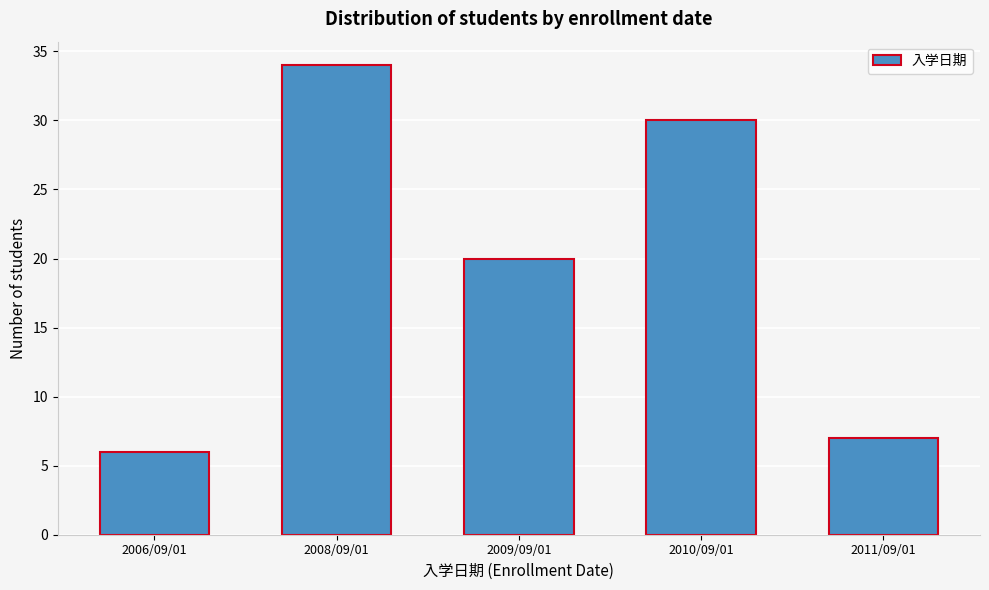

Reading left to right, extract all data points from this chart.

2006/09/01=6	2008/09/01=34	2009/09/01=20	2010/09/01=30	2011/09/01=7